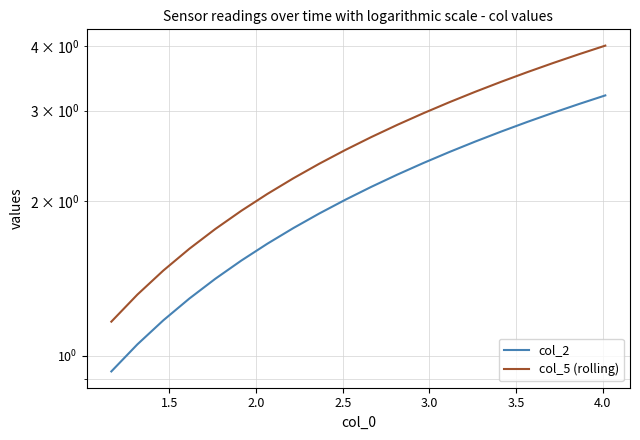

How many series are shown in this chart?

2